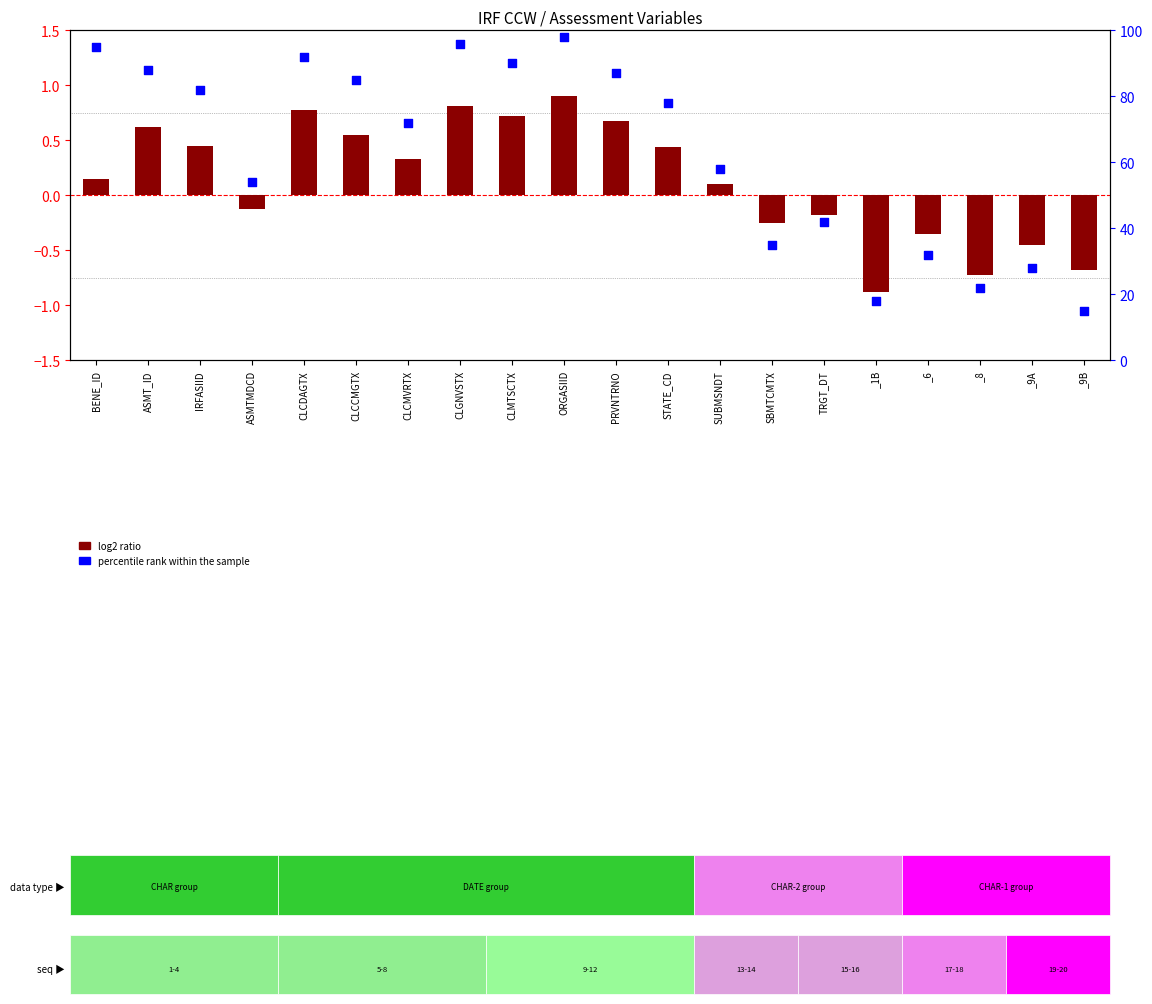

What are all the series names shown in the legend?

log2 ratio, percentile rank within the sample